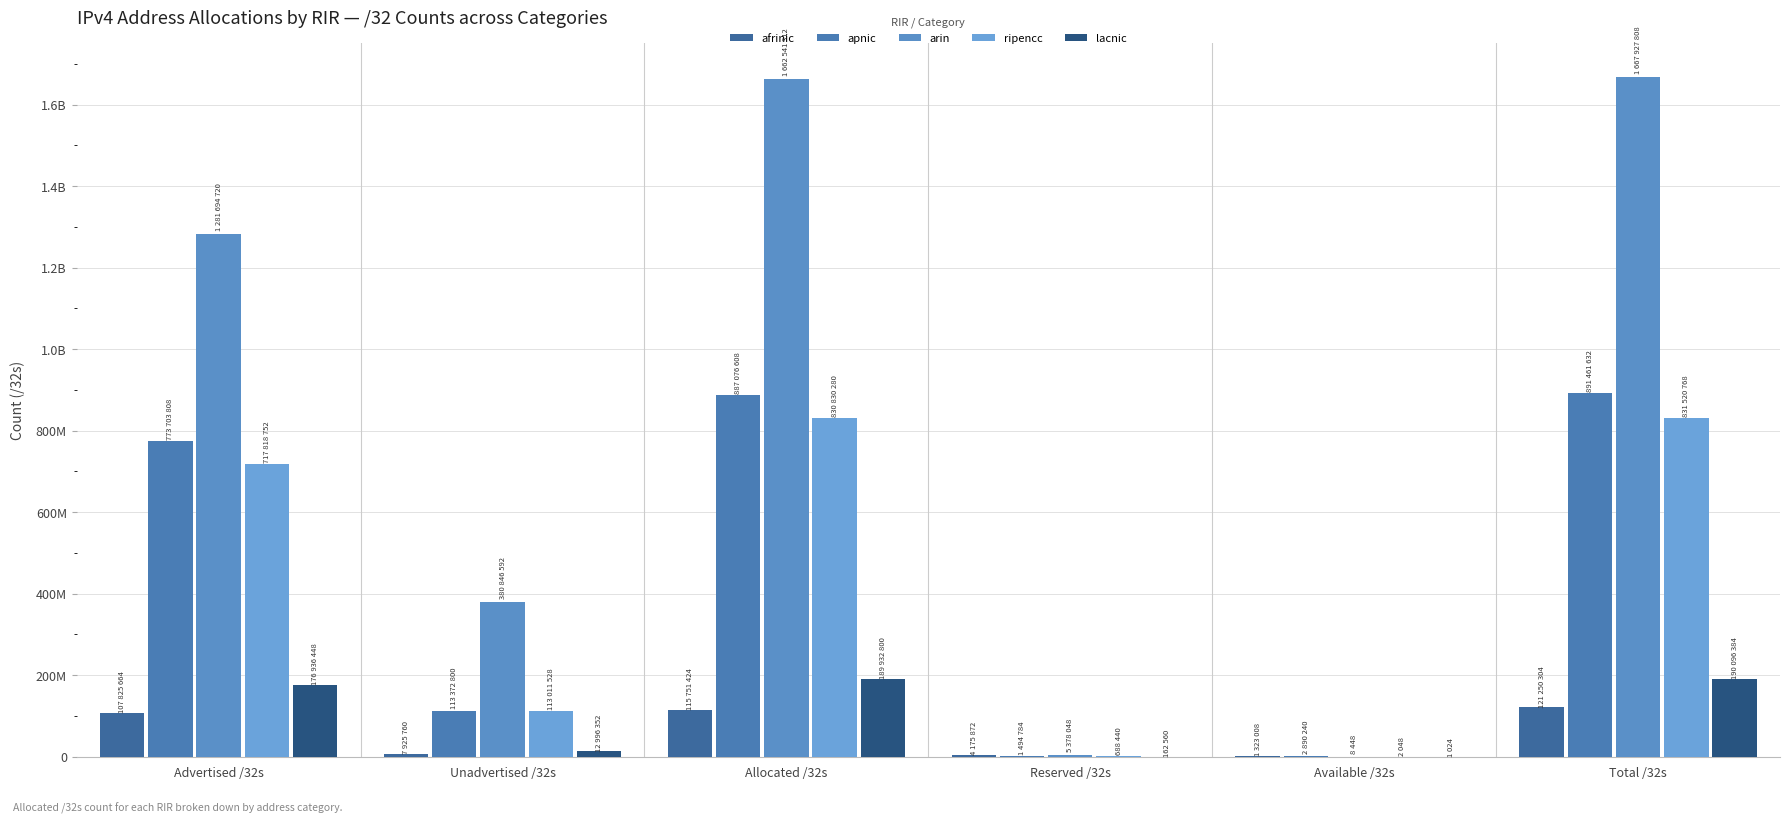

What is the total value across all series at Reserved /32s?

11899704